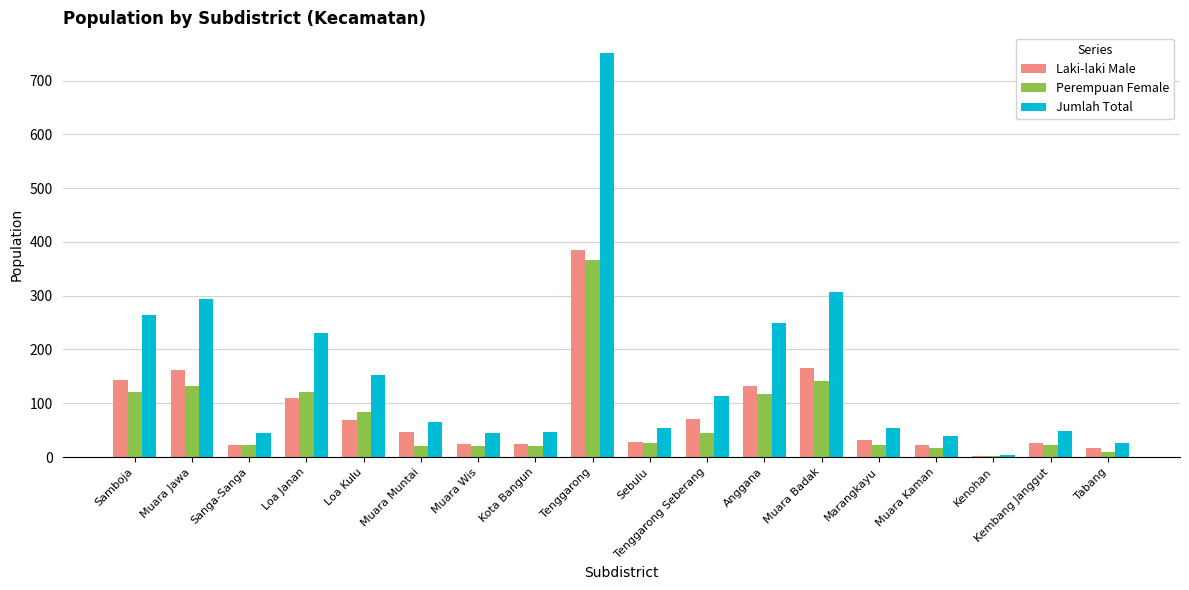

What are all the series names shown in the legend?

Laki-laki Male, Perempuan Female, Jumlah Total